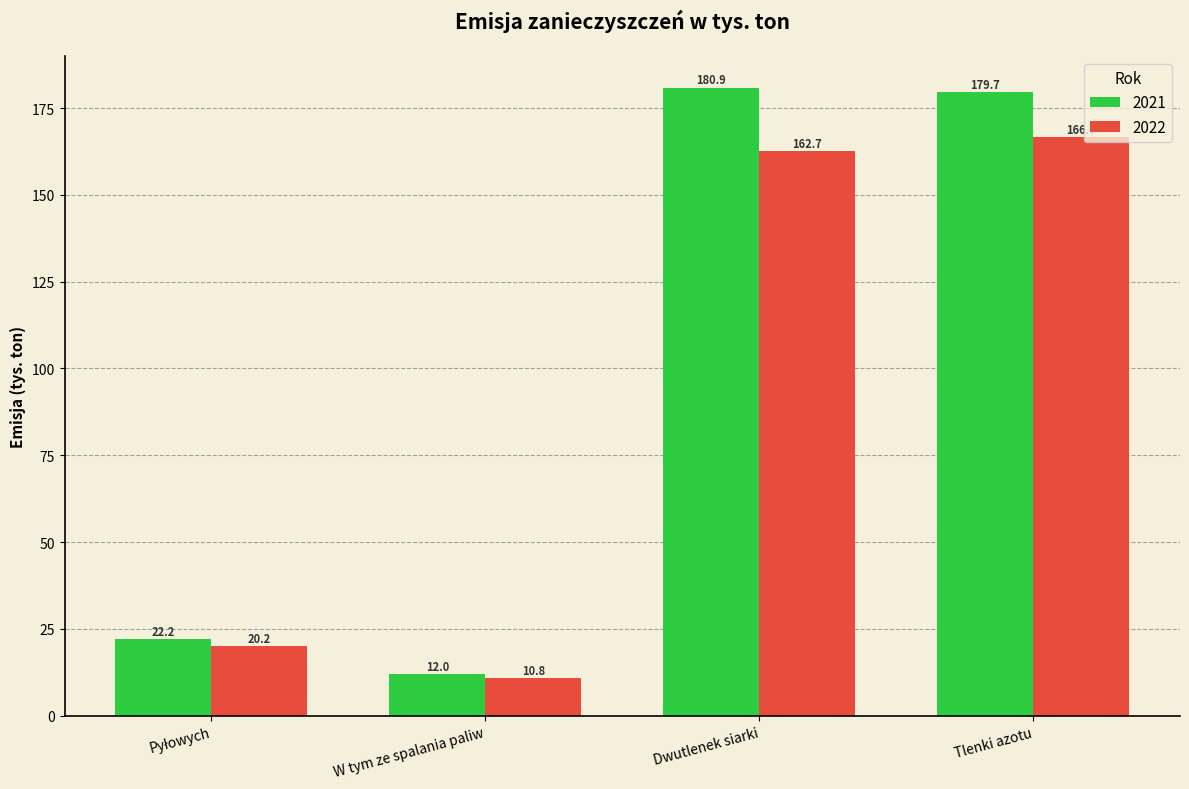

Which label corresponds to the smallest value in the chart?

W tym ze spalania paliw